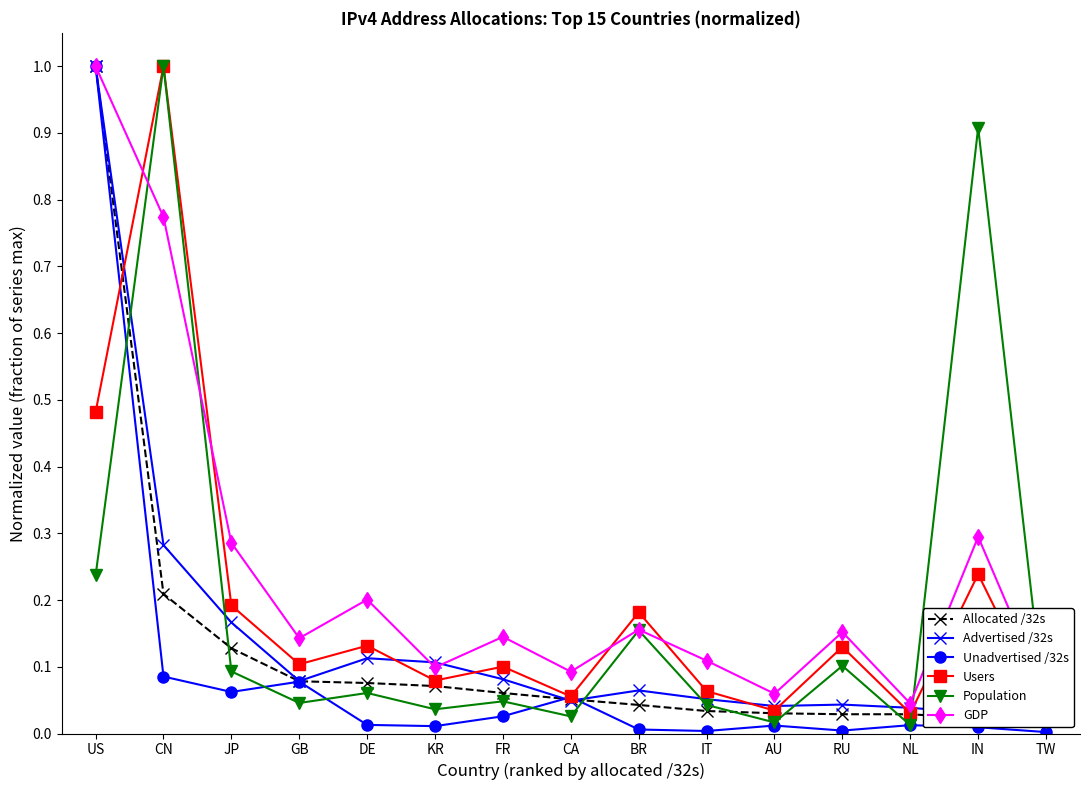

The Users series shows 0.8 at US. True or false?

False